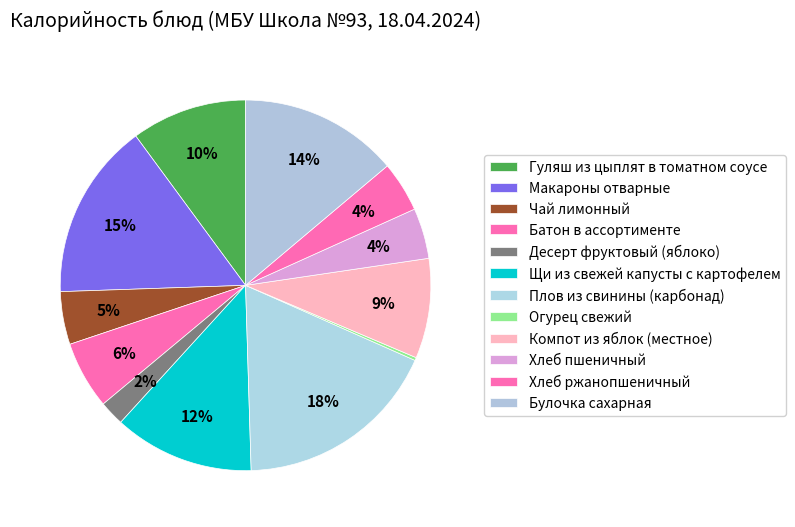

How many segments does this pie chart have?

12